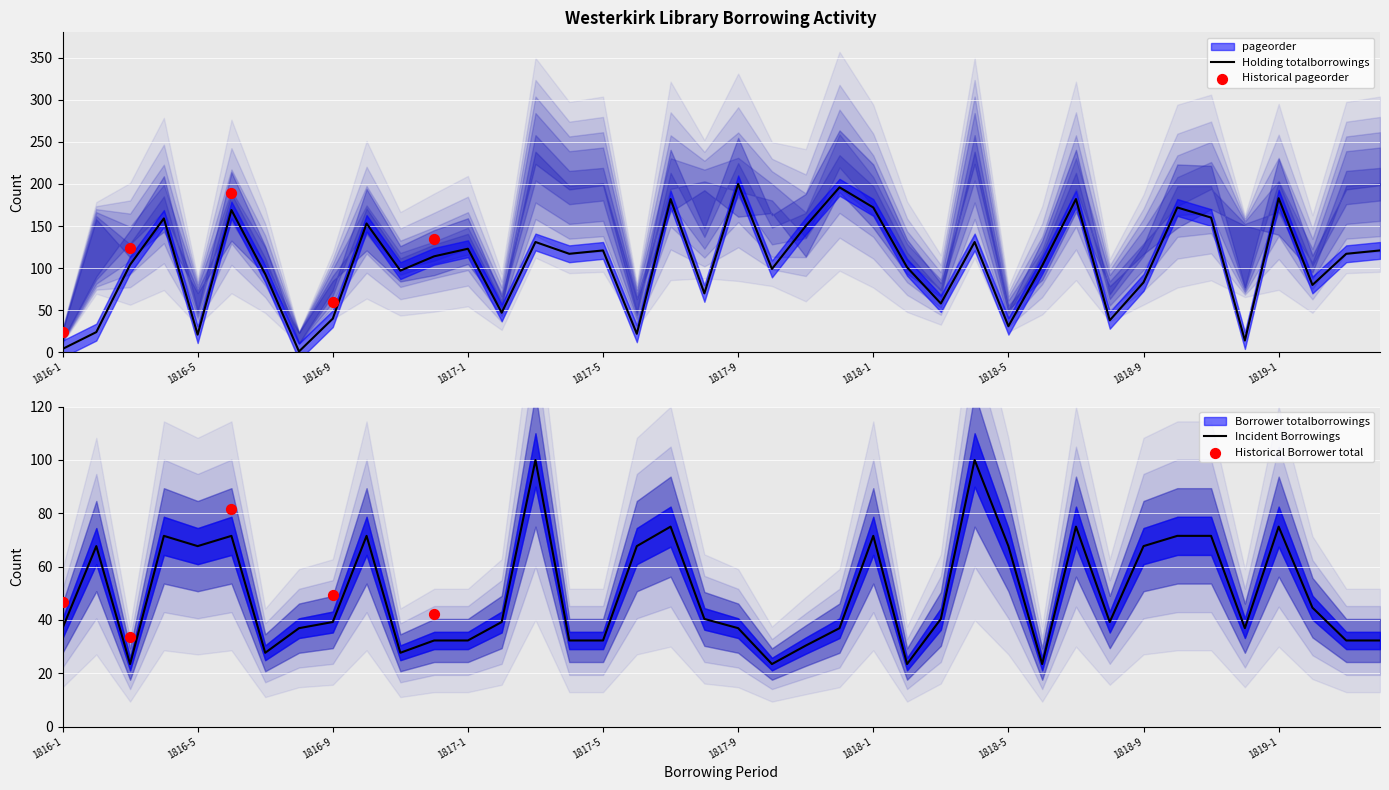

Is the value of pageorder at 1816-7 greater than the value of Borrower totalborrowings at 1817-2?

Yes